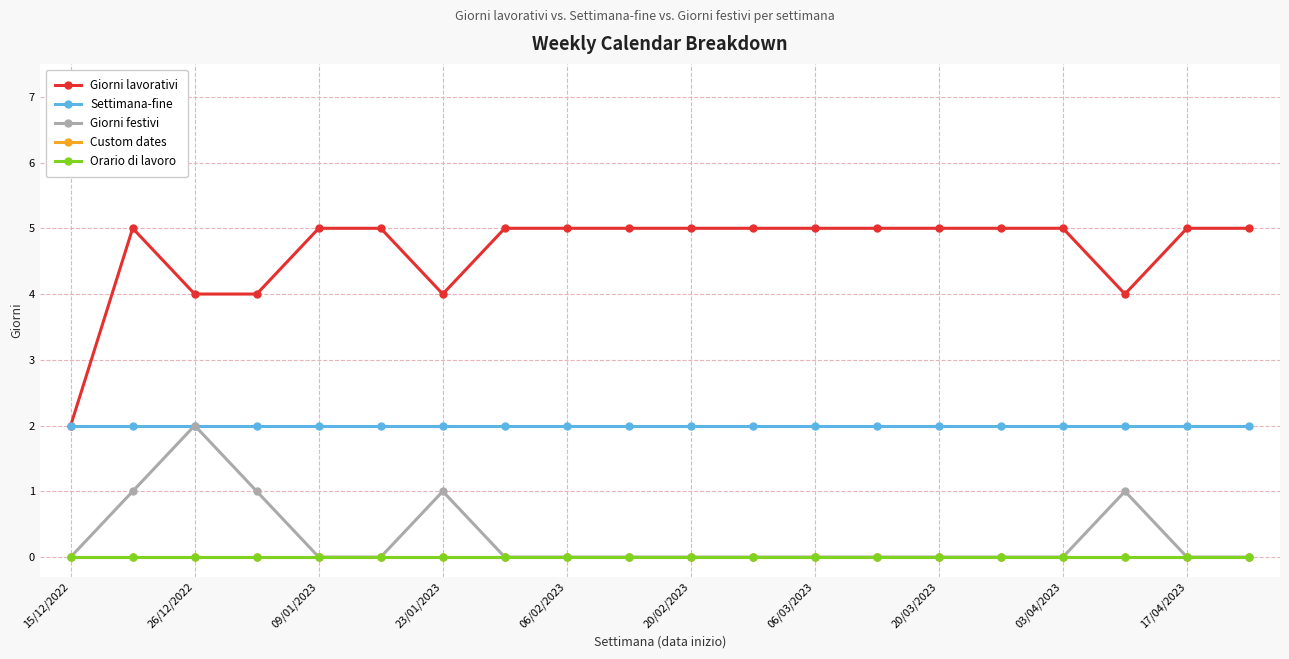

True or false: Orario di lavoro and Giorni lavorativi intersect in this chart.

False